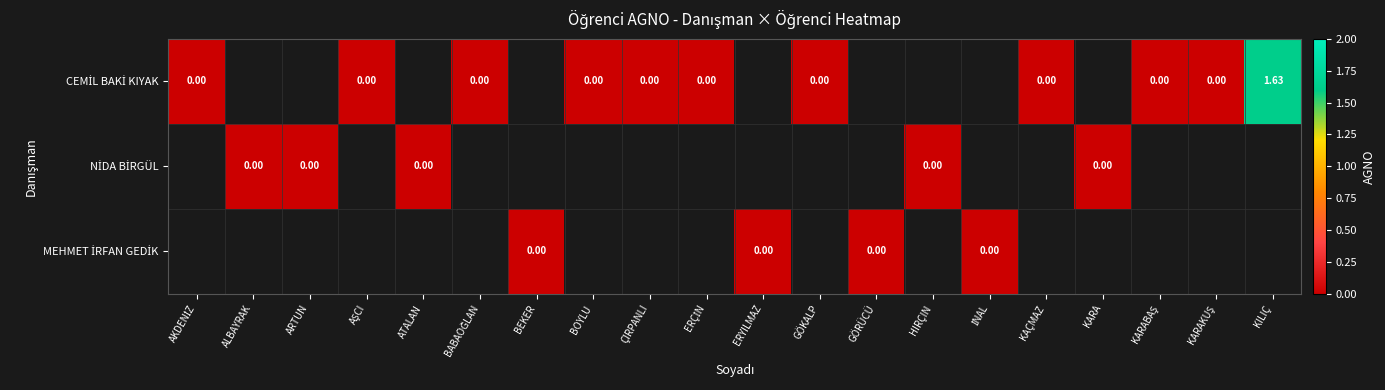

Rank the series at KAÇMAZ from highest to lowest value.

CEMİL BAKİ KIYAK, NİDA BİRGÜL, MEHMET İRFAN GEDİK